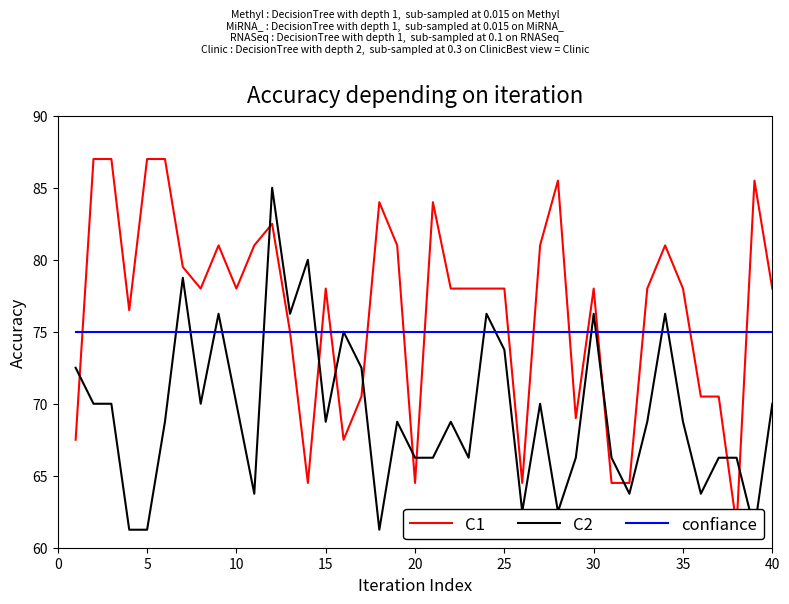

Does the chart display data point markers on the line(s)?

No